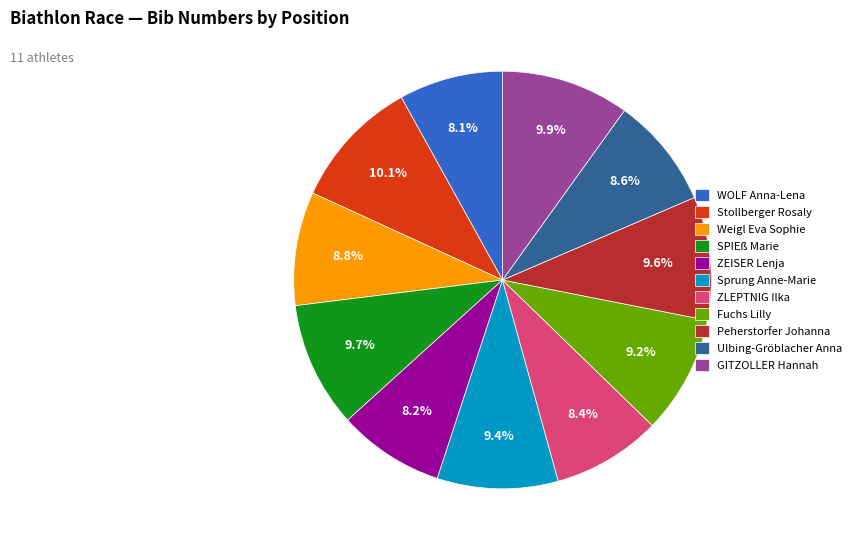

Does SPIEß Marie represent more than half of the total?

No